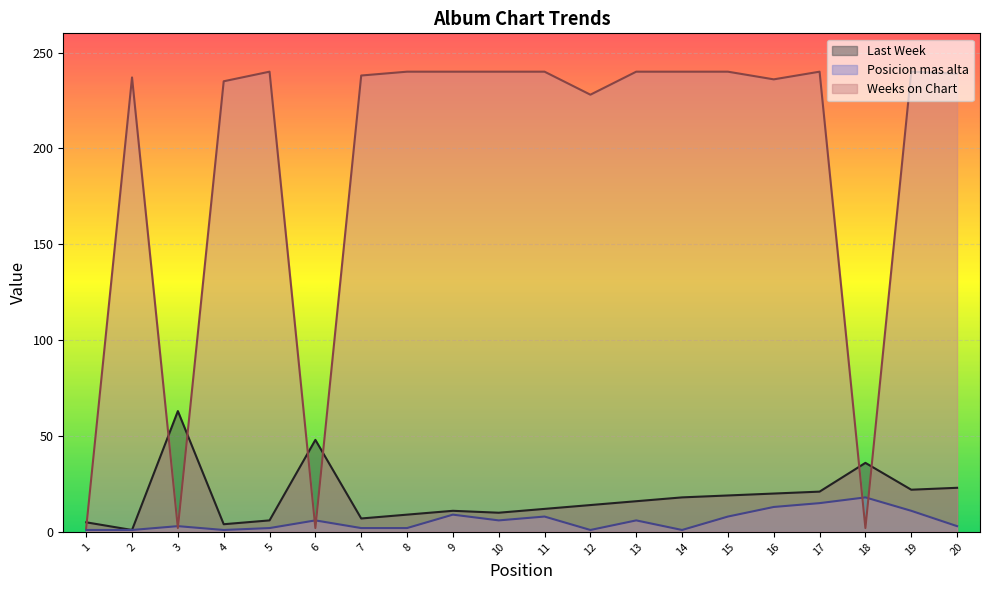

Which series ends up on top after the final intersection of Weeks on Chart and Posicion mas alta?

Weeks on Chart